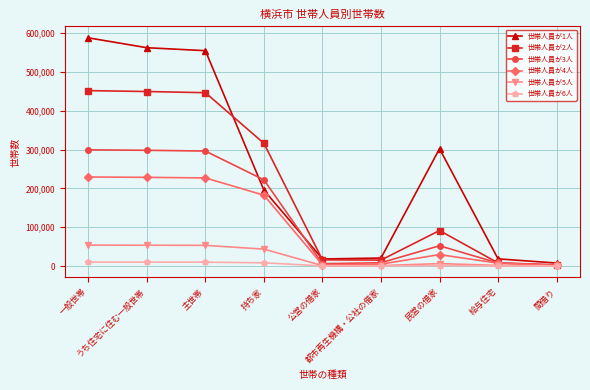

Count the number of categories in the chart.

9